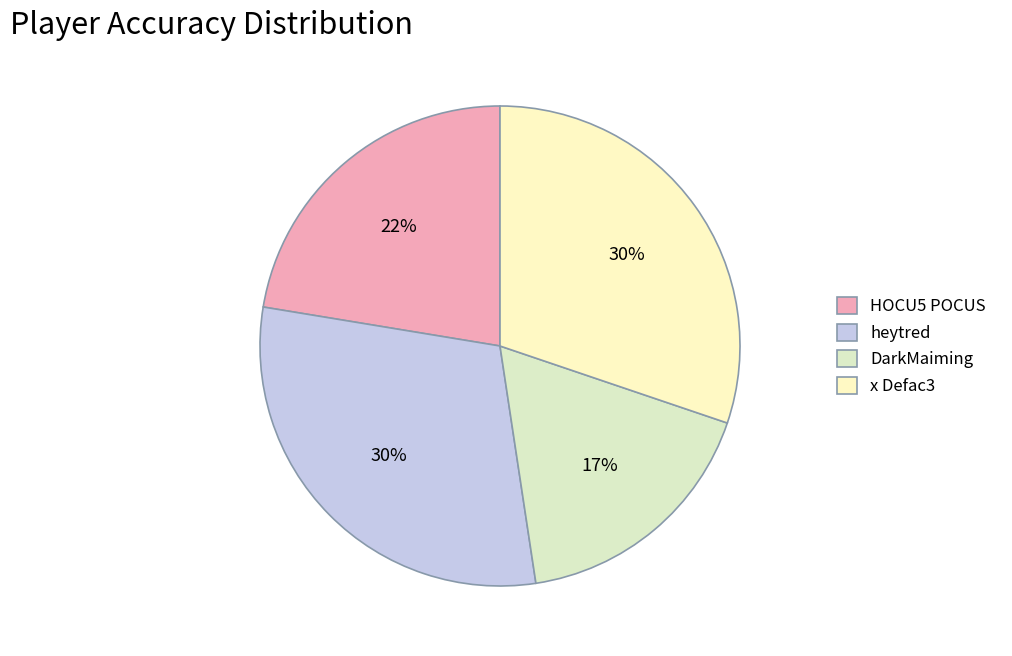

To the nearest percent, what is the difference between the largest and smallest slice percentages?

13%